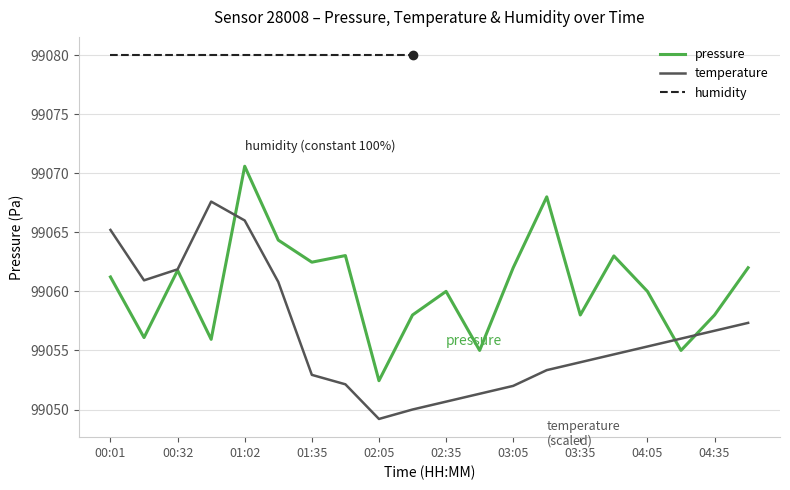

True or false: temperature has more than 1 points higher than both neighbors.

False